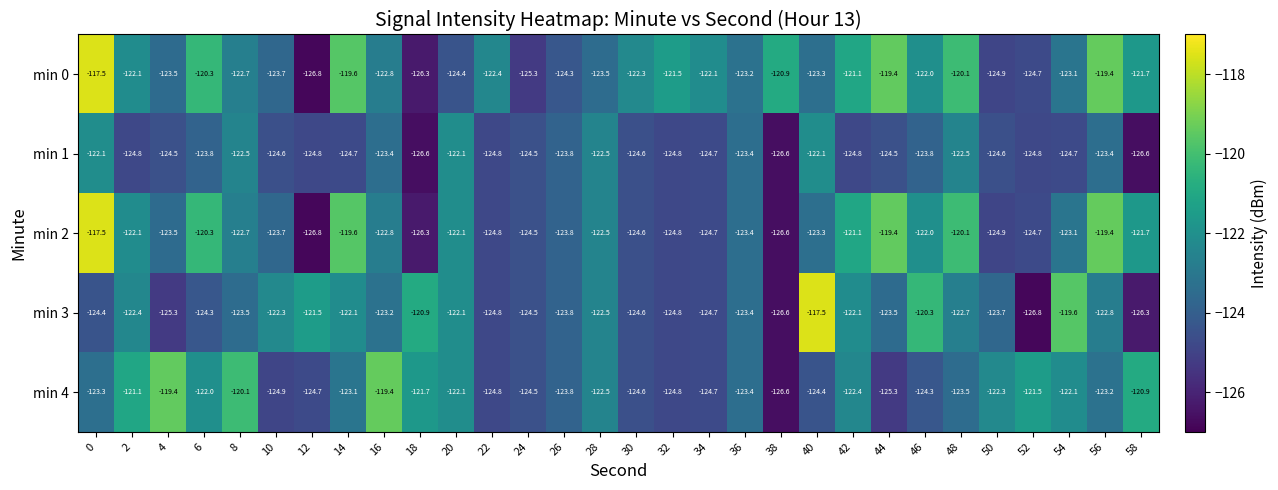

What is the sum of all min 1 values?

-3725.4